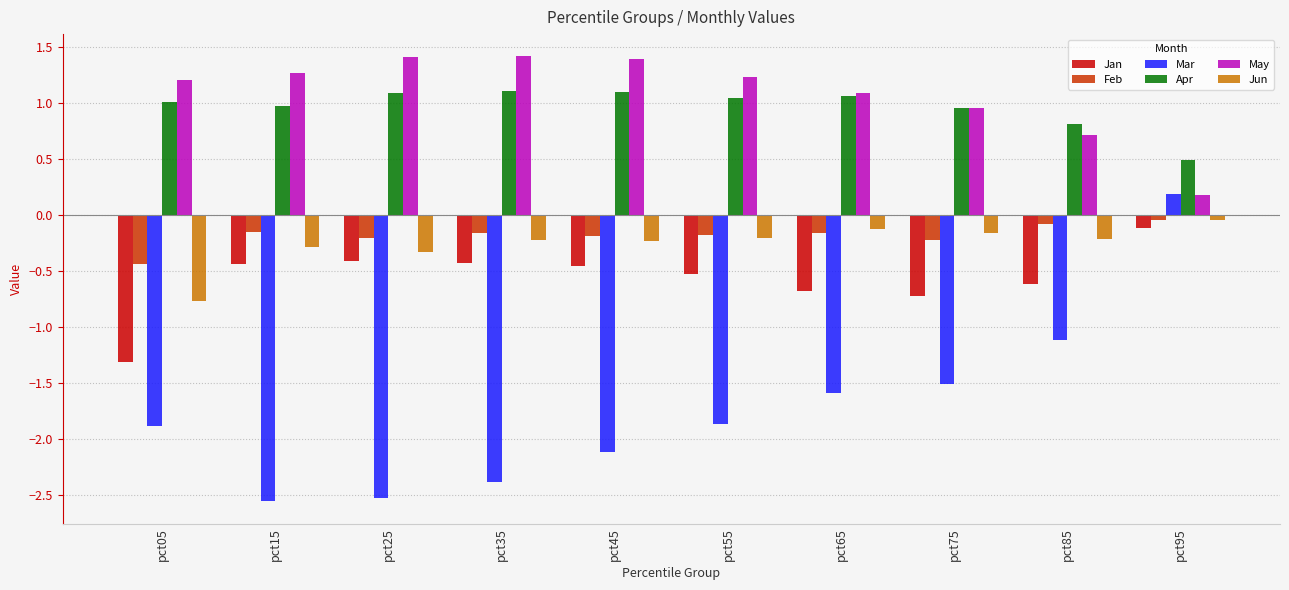

How many data points in May are less than 1?

3